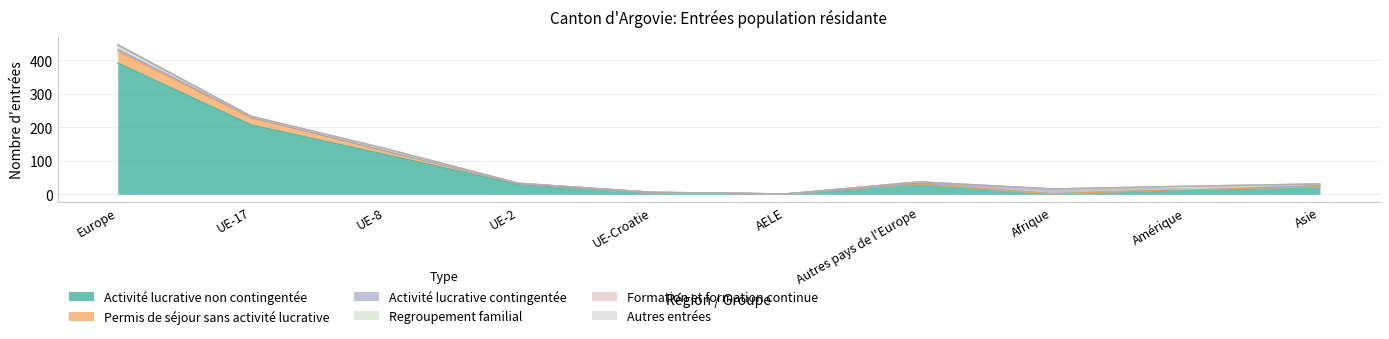

How many times do Regroupement familial and Formation et formation continue cross each other?

2